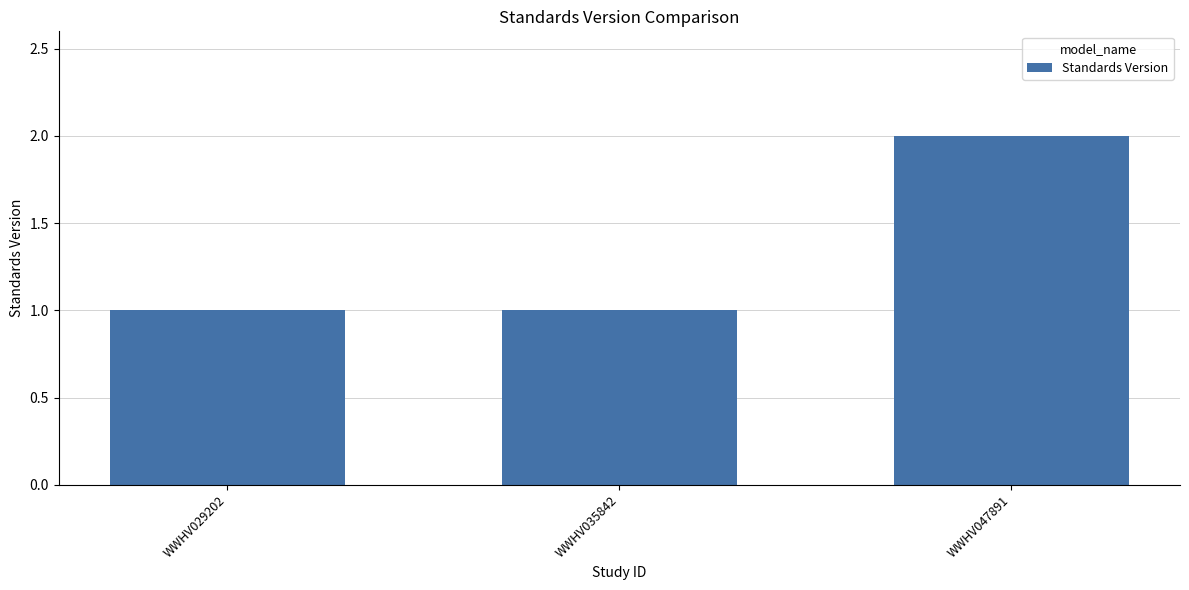

Reading right to left, list all the values displayed in this chart.

WWHV047891=2	WWHV035842=1	WWHV029202=1